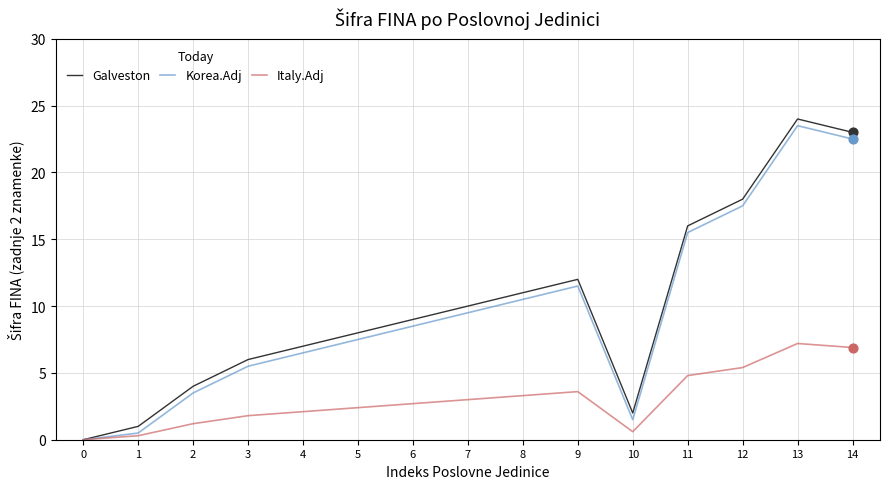

Which series has the largest total across all categories?

Galveston